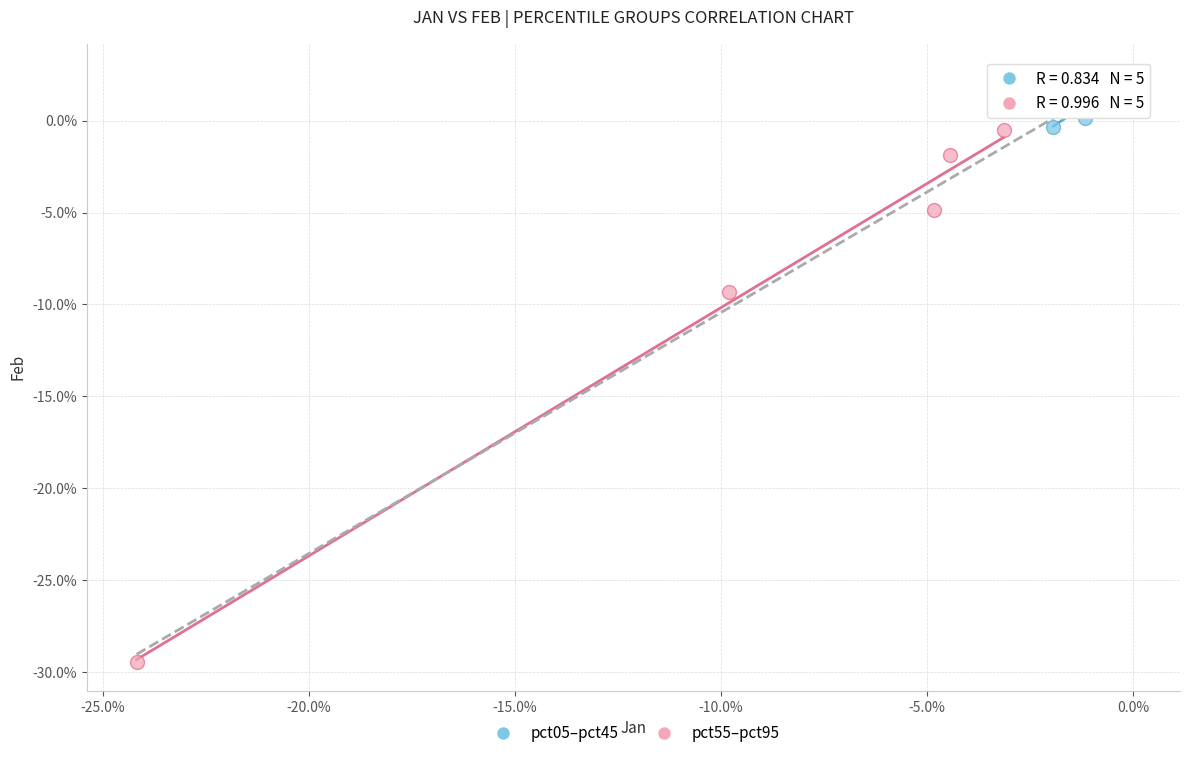

What are all the series names shown in the legend?

pct05–pct45, pct55–pct95